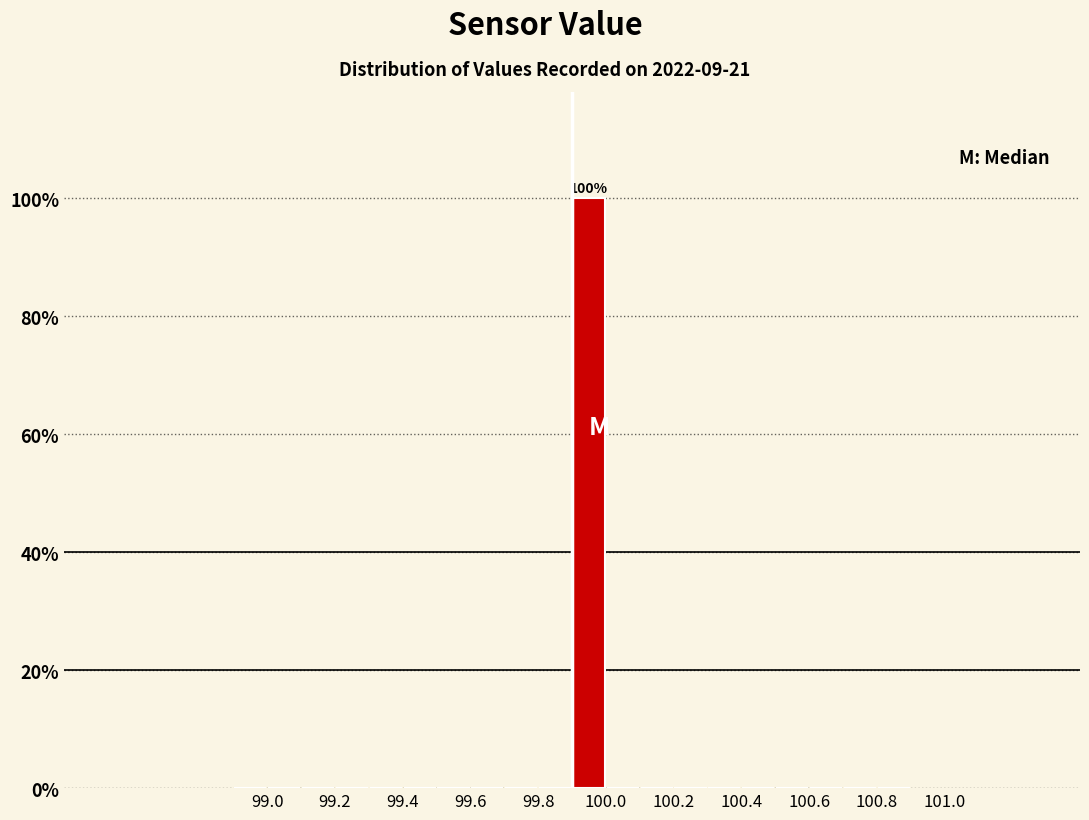

Which range on the x-axis has the tallest bar?

99.9 to 100.0